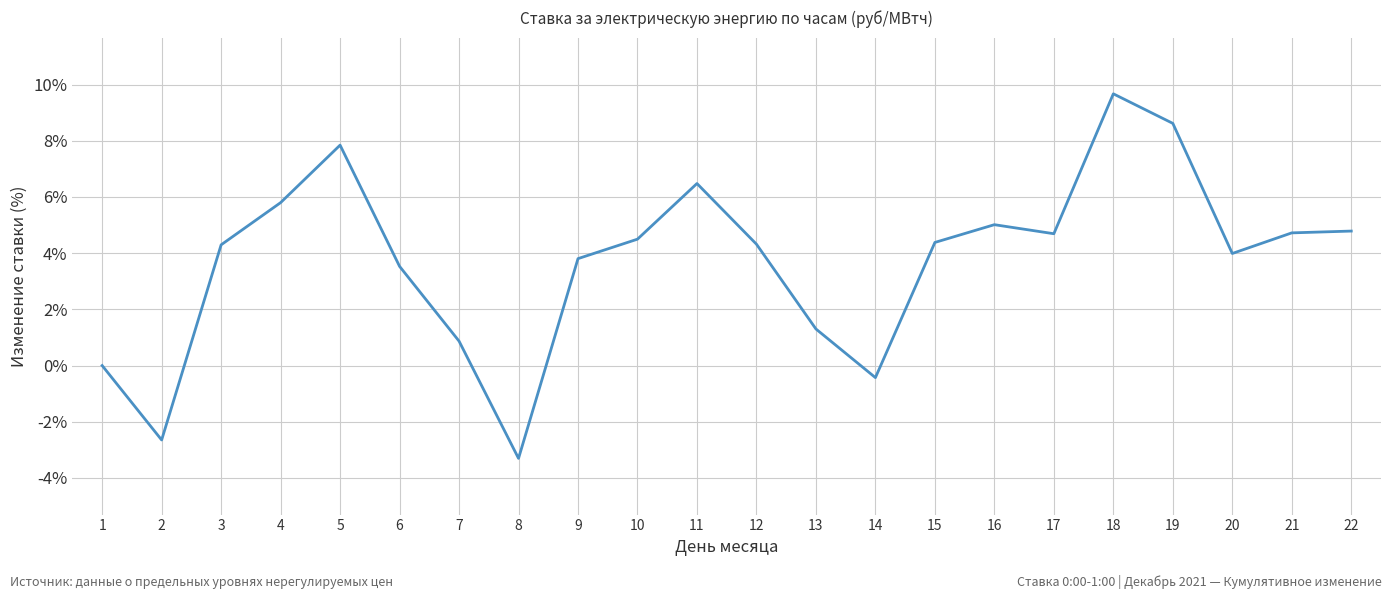

What is the average value?

3.7